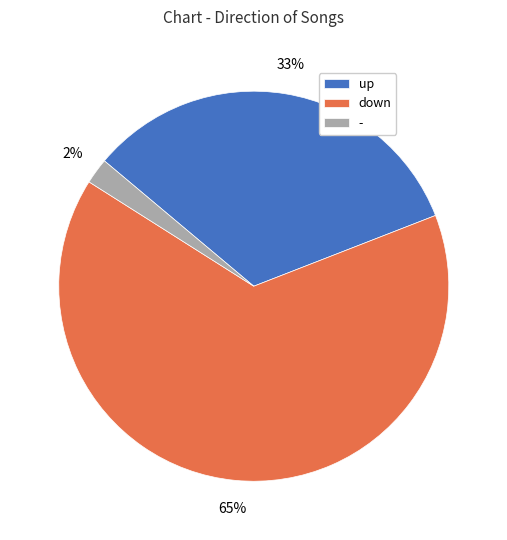

Rank the categories by value from highest to lowest.

down, up, -